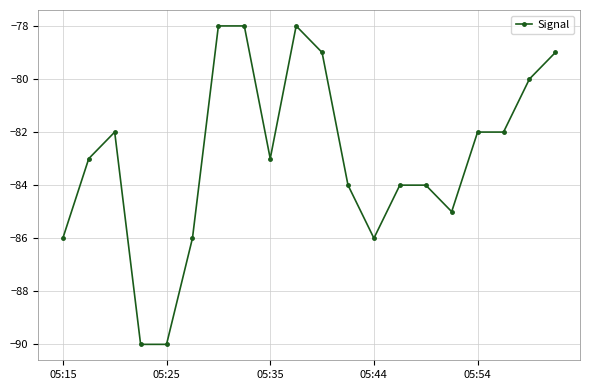

What is the minimum value shown in the chart?

-90